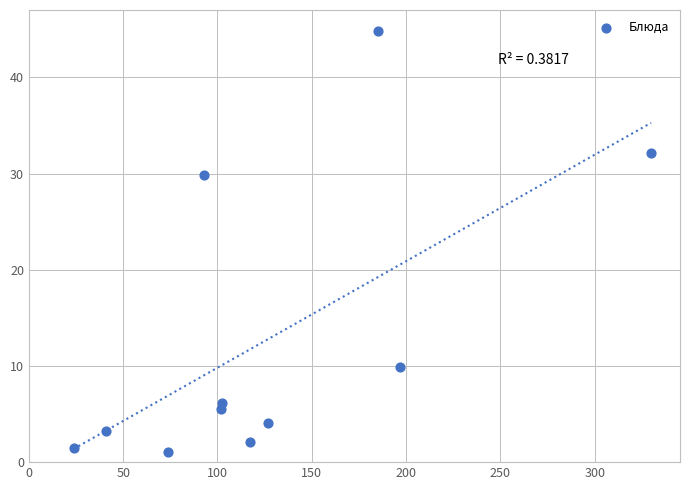

What Y value in the scatter plot is closest to 22?

29.8